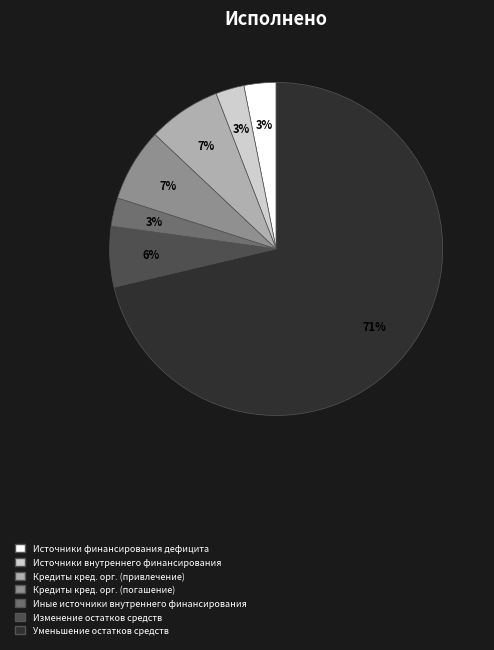

Does any single category account for the majority?

Yes